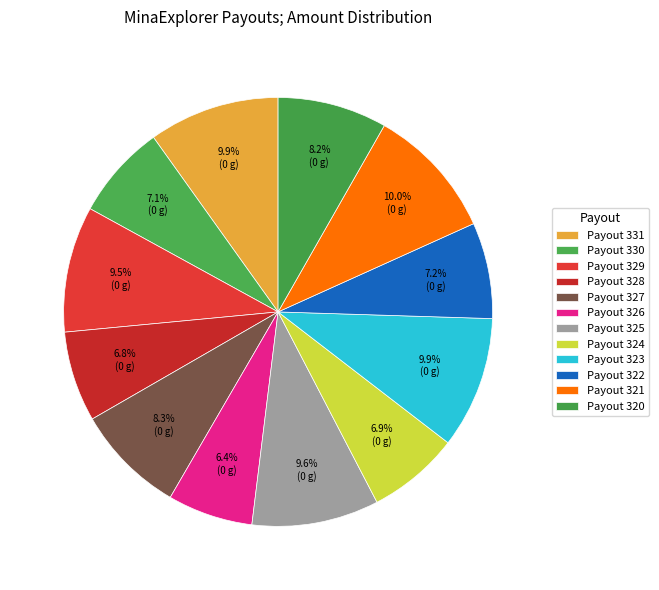

Between Payout 323 and Payout 320, which is larger?

Payout 323